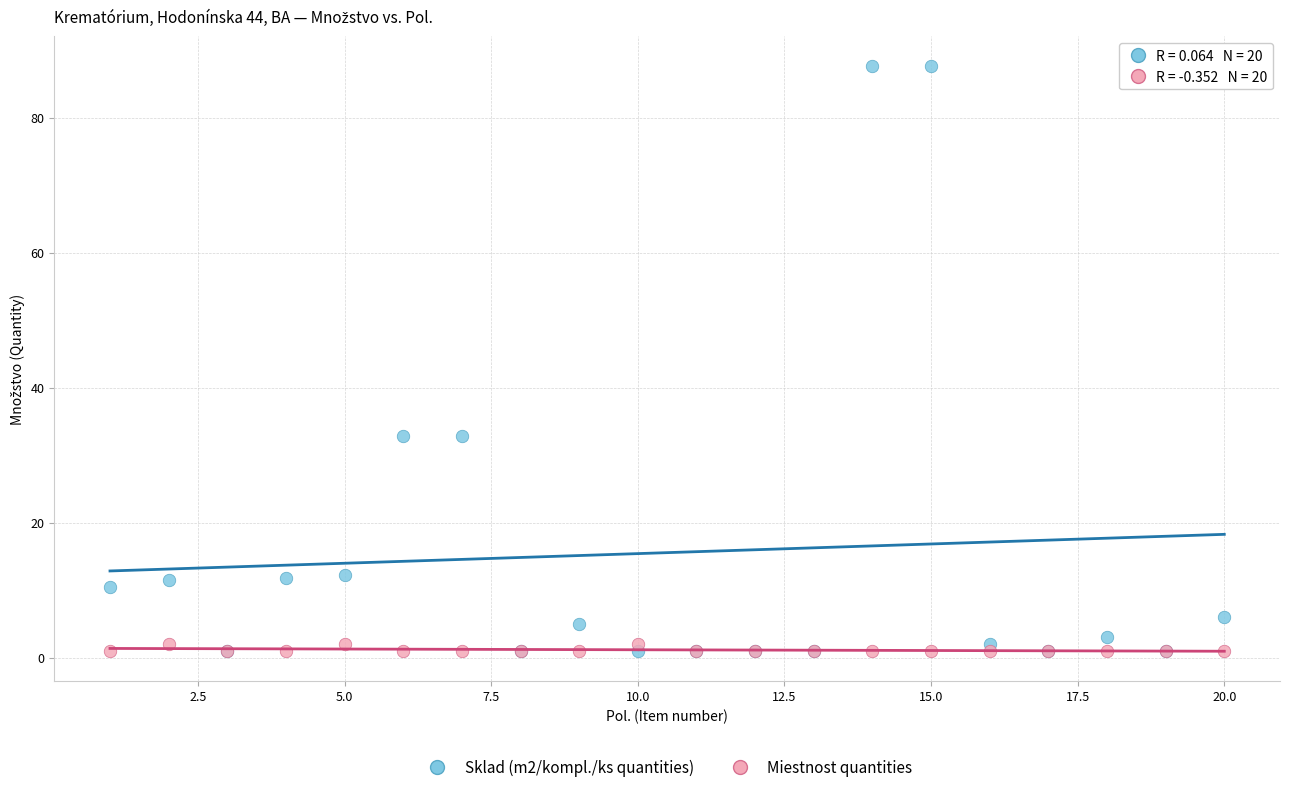

Which series reaches the maximum Y coordinate?

Sklad (m2/kompl./ks quantities)